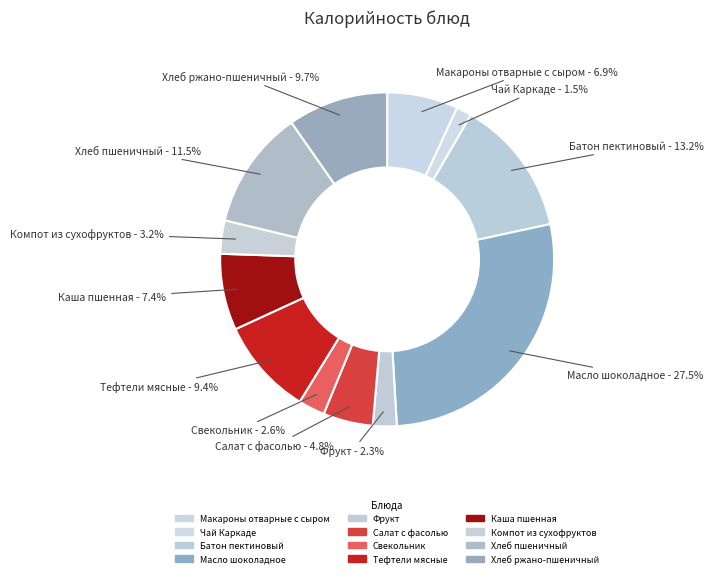

What percentage is the Компот из сухофруктов slice, to the nearest percent?

3%